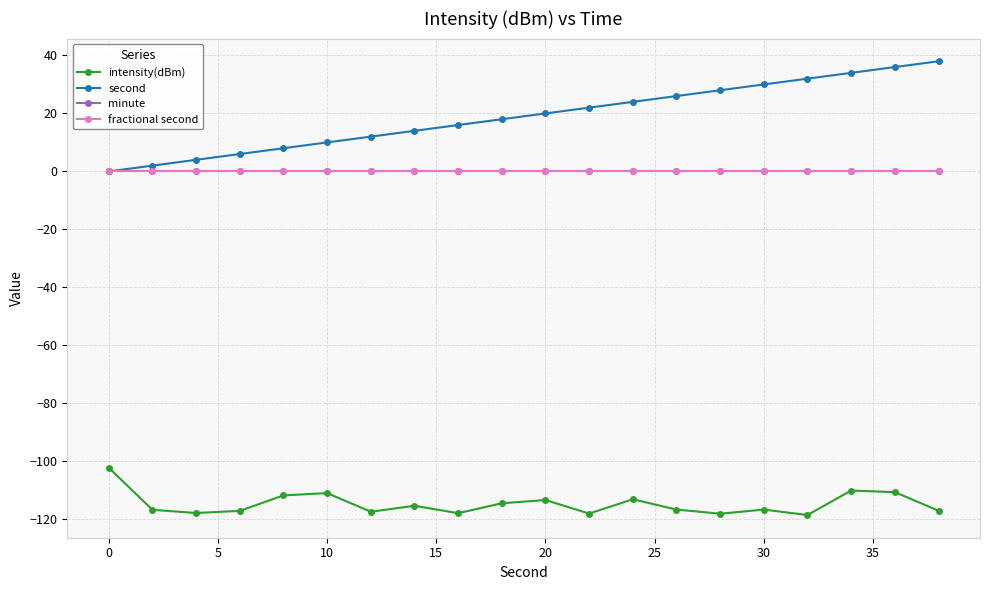

Does the chart have visible grid lines?

Yes